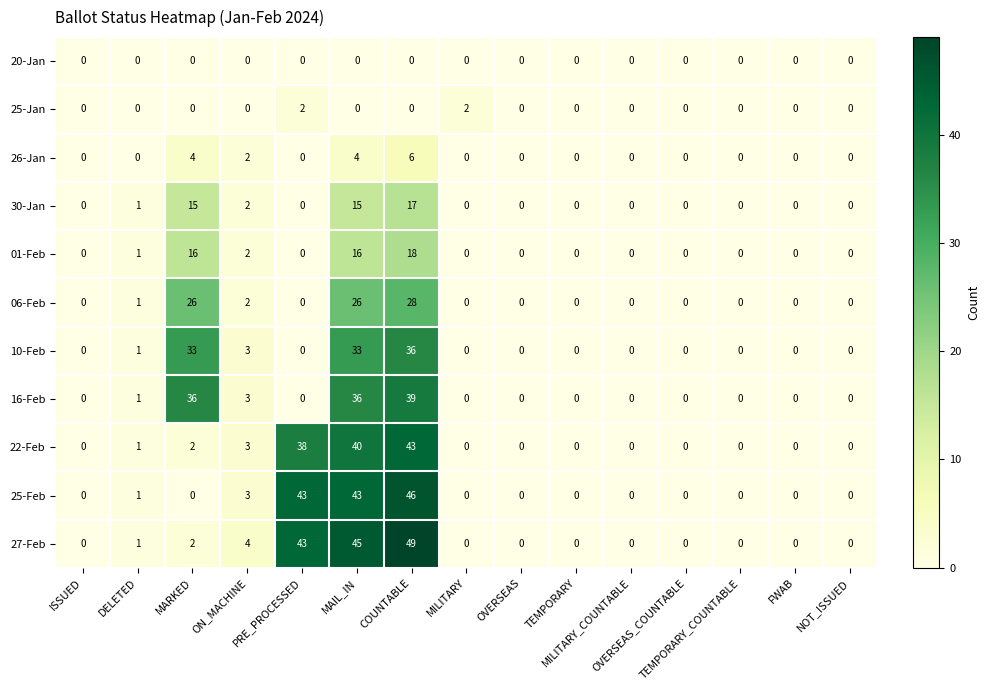

Which series has the widest spread of values?

27-Feb